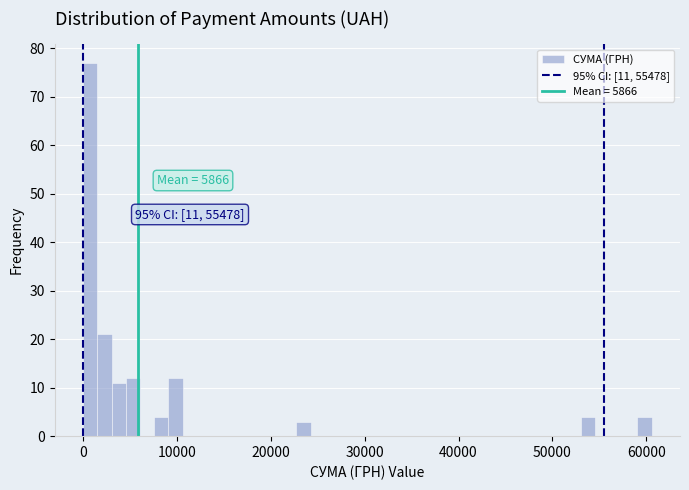

Around what value on the x-axis is the tallest bar? Give the approximate position of its centre, as read against the axis.

1000